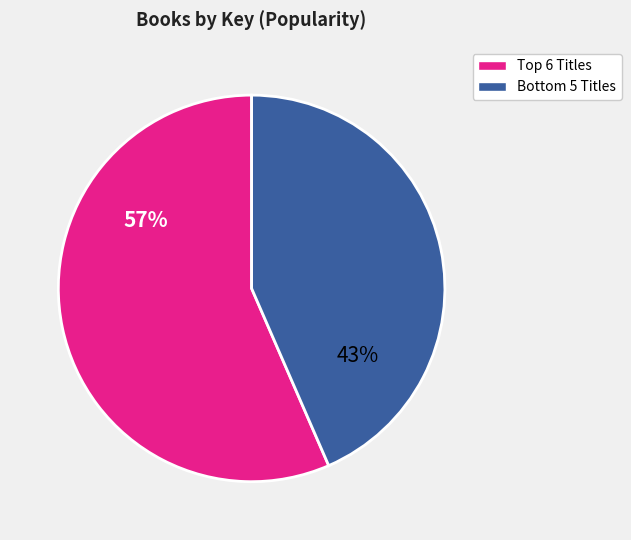

Count the number of slices in the pie.

2